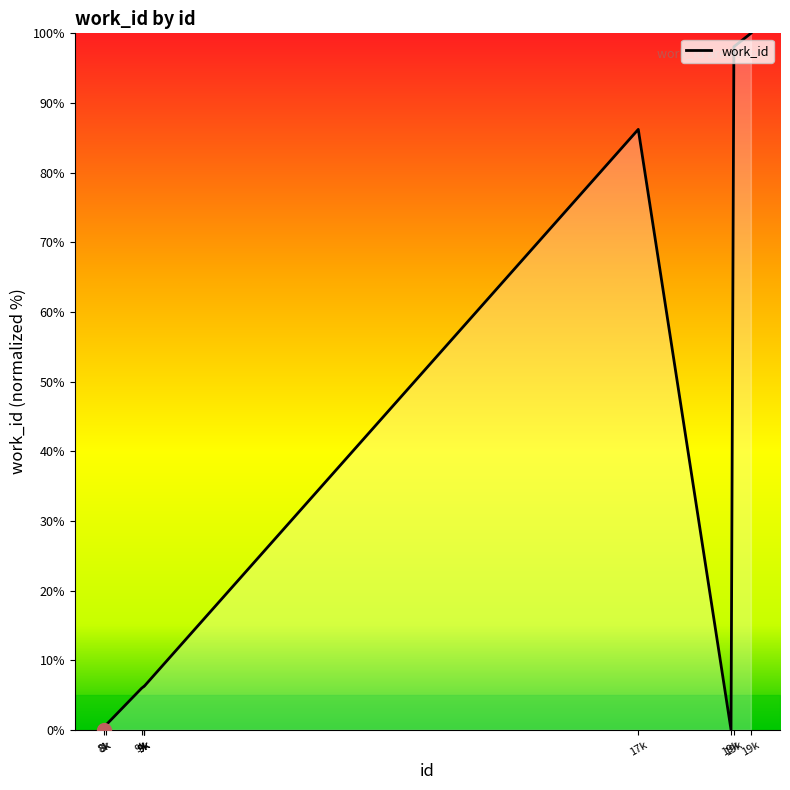

How many lines are shown in the chart?

1